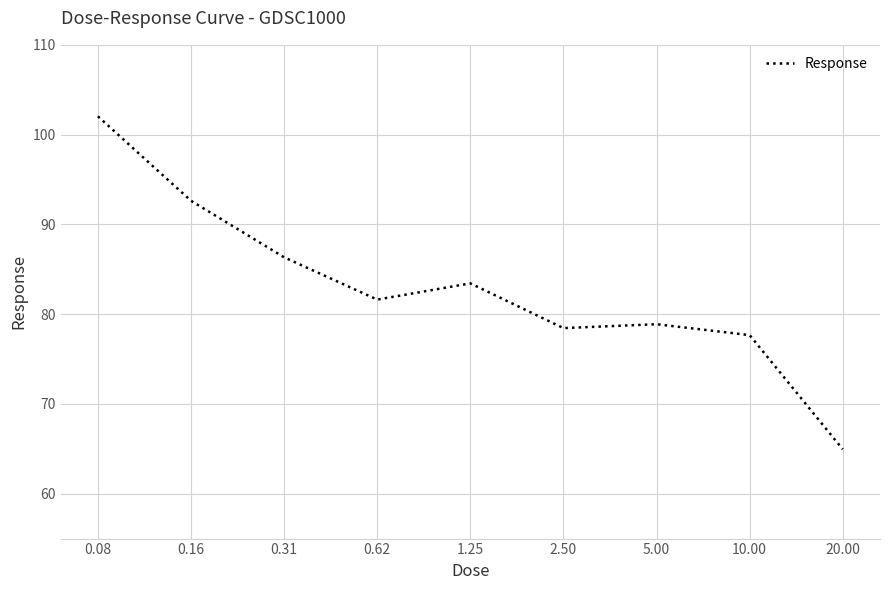

What is the smallest value displayed?

64.9